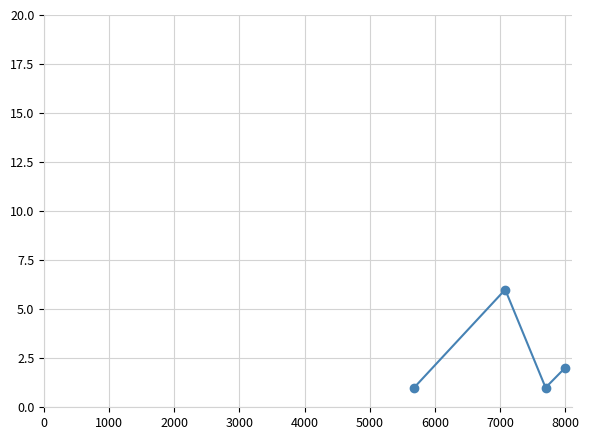

What is the maximum value shown in the chart?

6